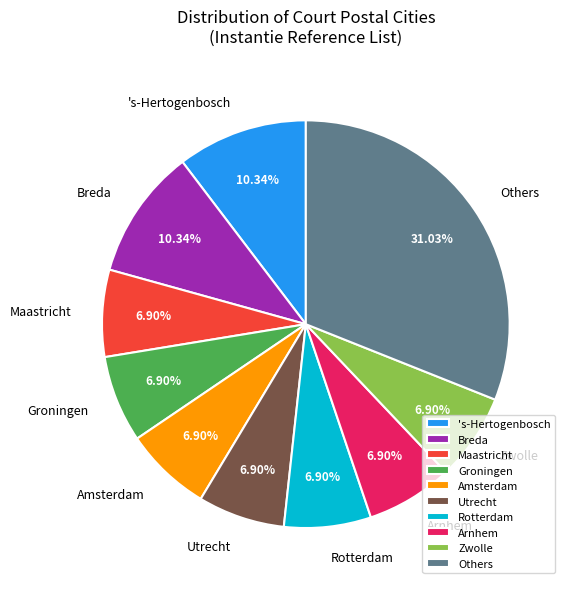

What percentage is NOT represented by Utrecht?

93.1%